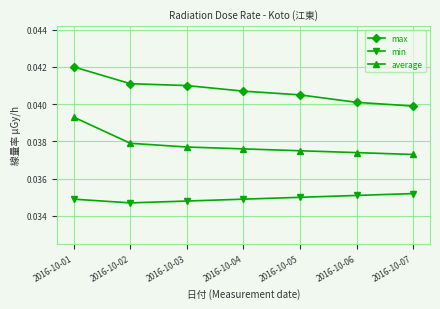

True or false: max and min cross at least once.

False